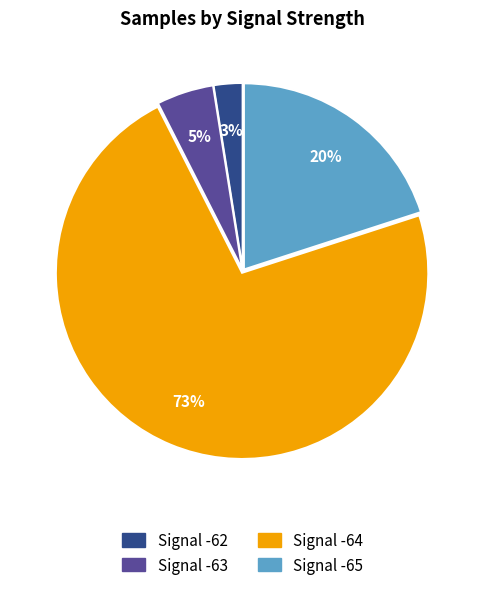

How many slices are in this pie chart?

4